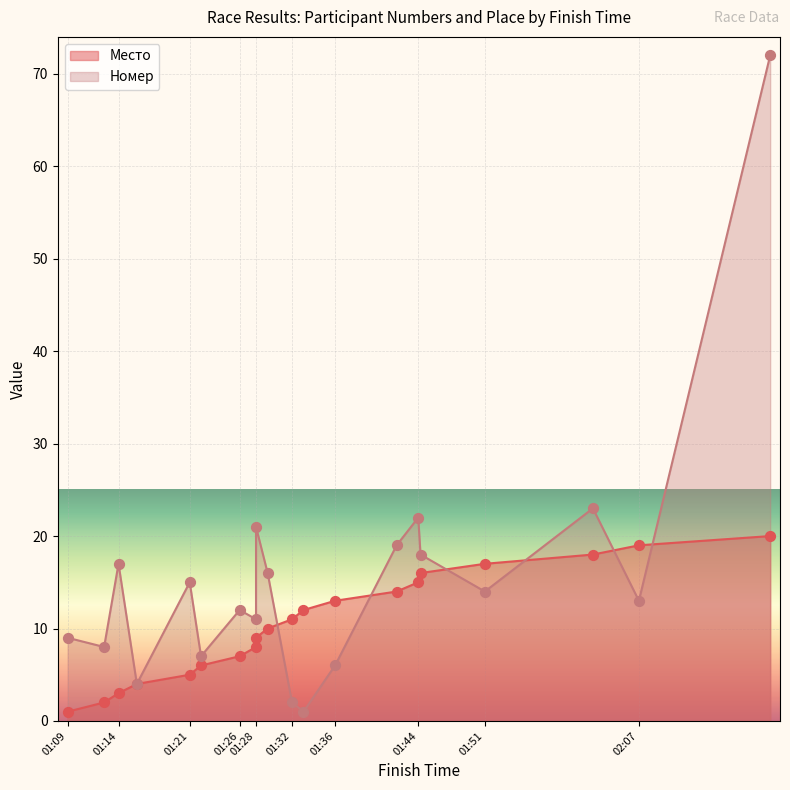

What is the total value across all series at 01:44?

37